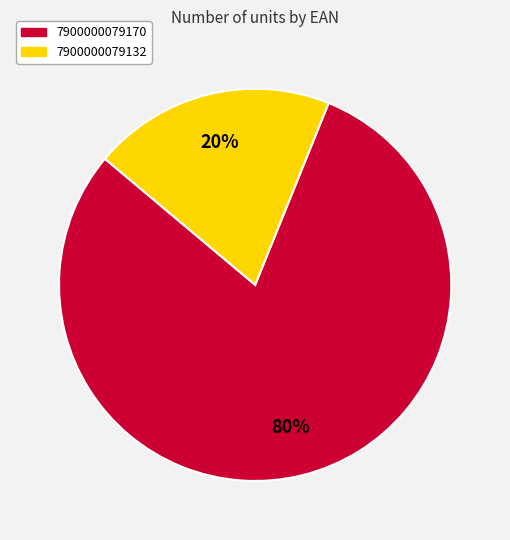

To the nearest percent, what is the combined percentage of 7900000079132 and 7900000079170?

100%